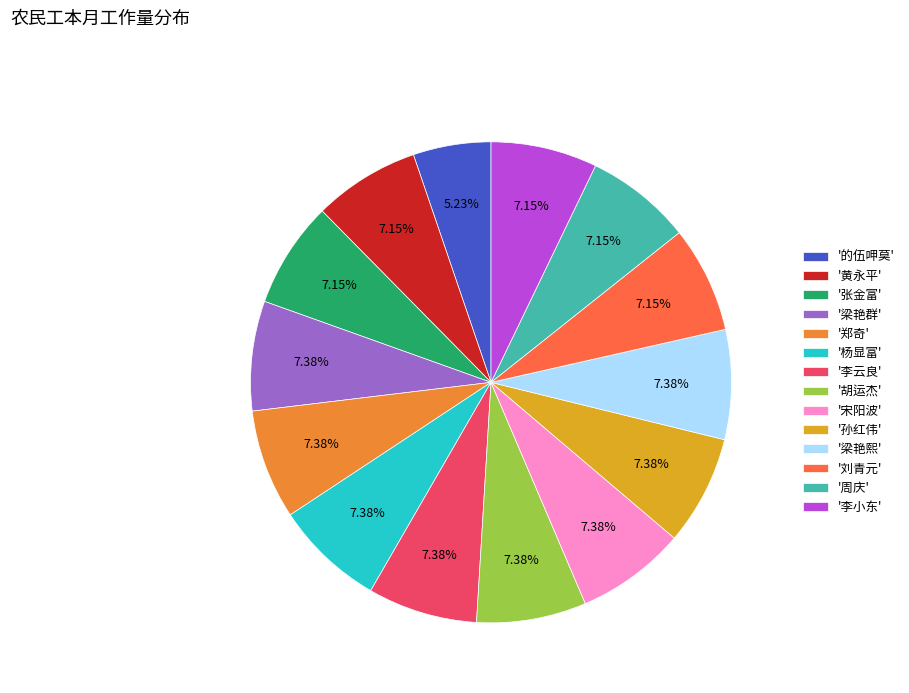

Which slice is the smallest?

'的伍呷莫'